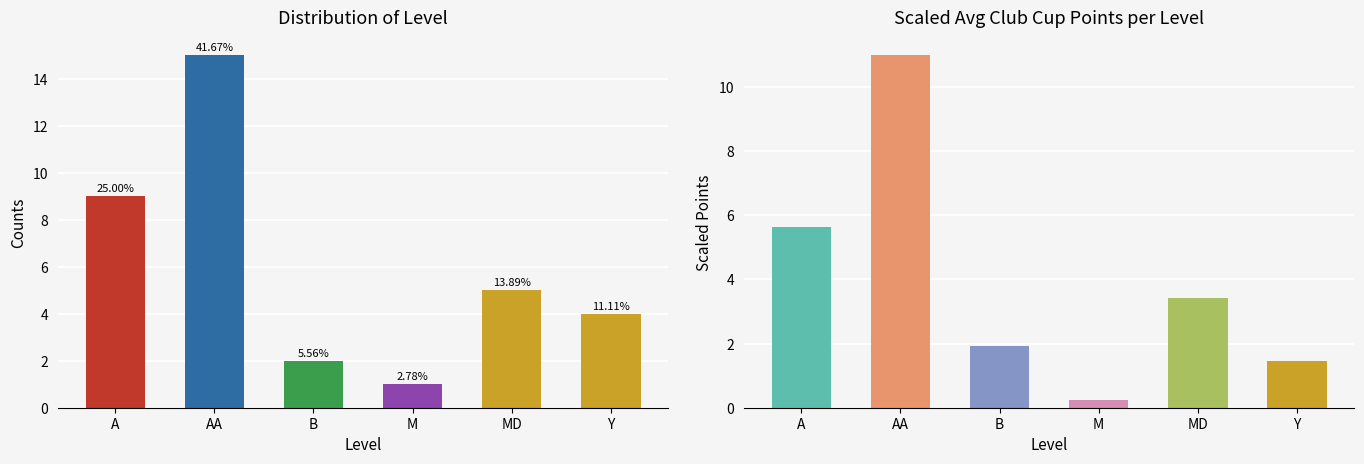

Reading left to right, what are all the values shown in this chart?

Count: A=9.0	AA=15.0	B=2.0	M=1.0	MD=5.0	Y=4.0
Avg Points (scaled): A=5.6	AA=11.0	B=1.9	M=0.2	MD=3.4	Y=1.4